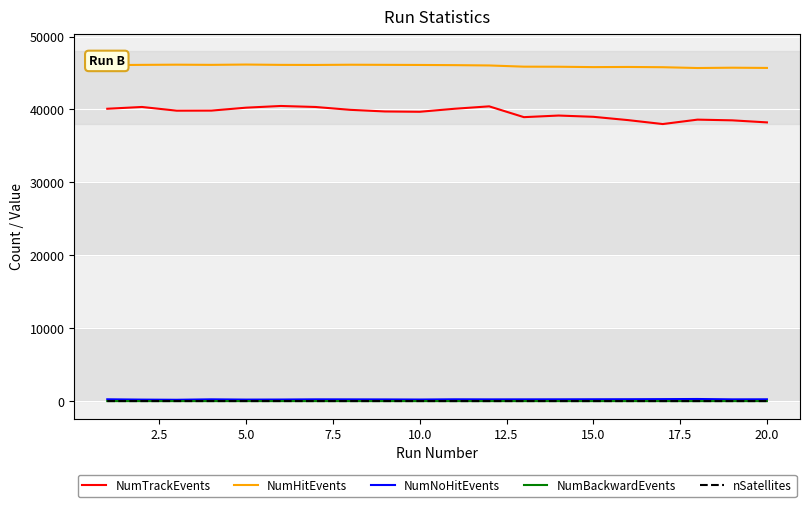

Which series has the largest total across all categories?

NumHitEvents